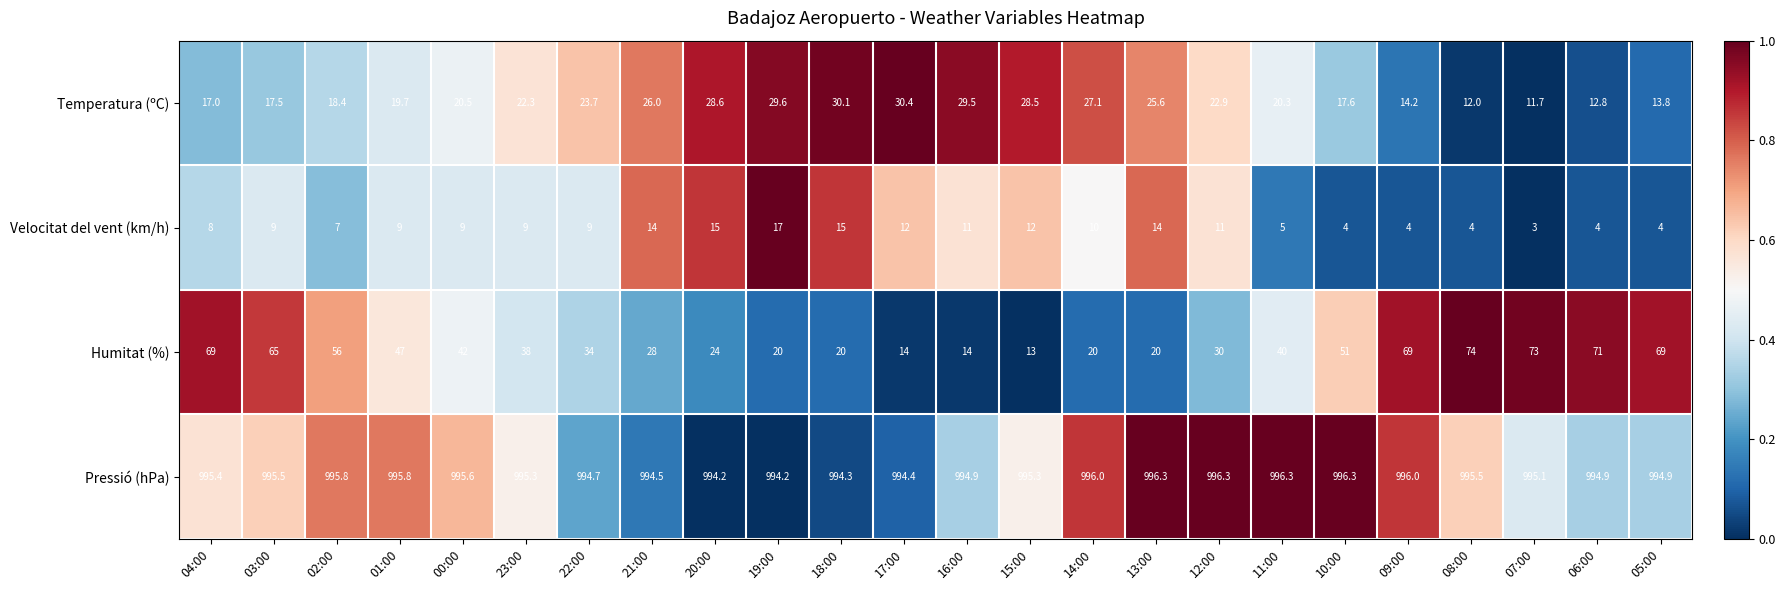

What is the sum of all Temperatura (ºC) values?

519.8